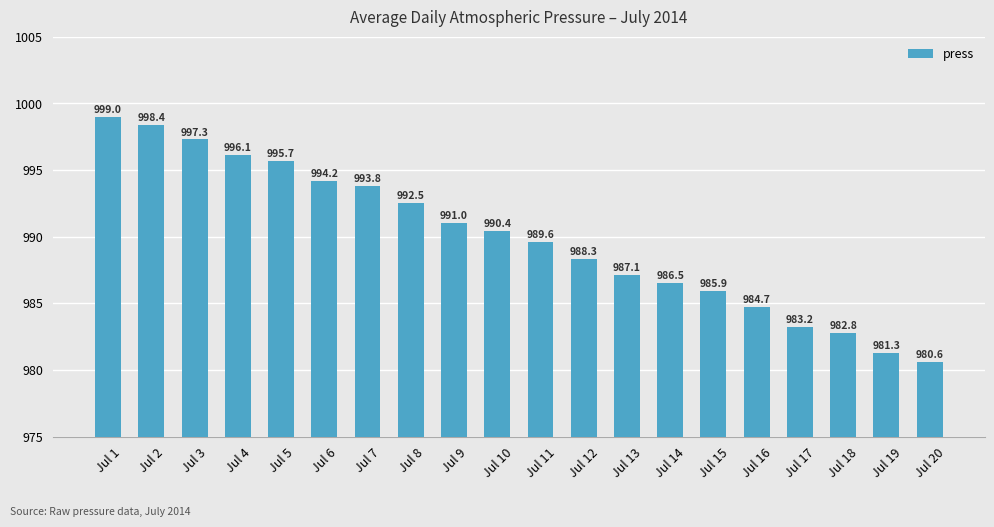

Is it true that the value at Jul 2 is 1772.4?

False